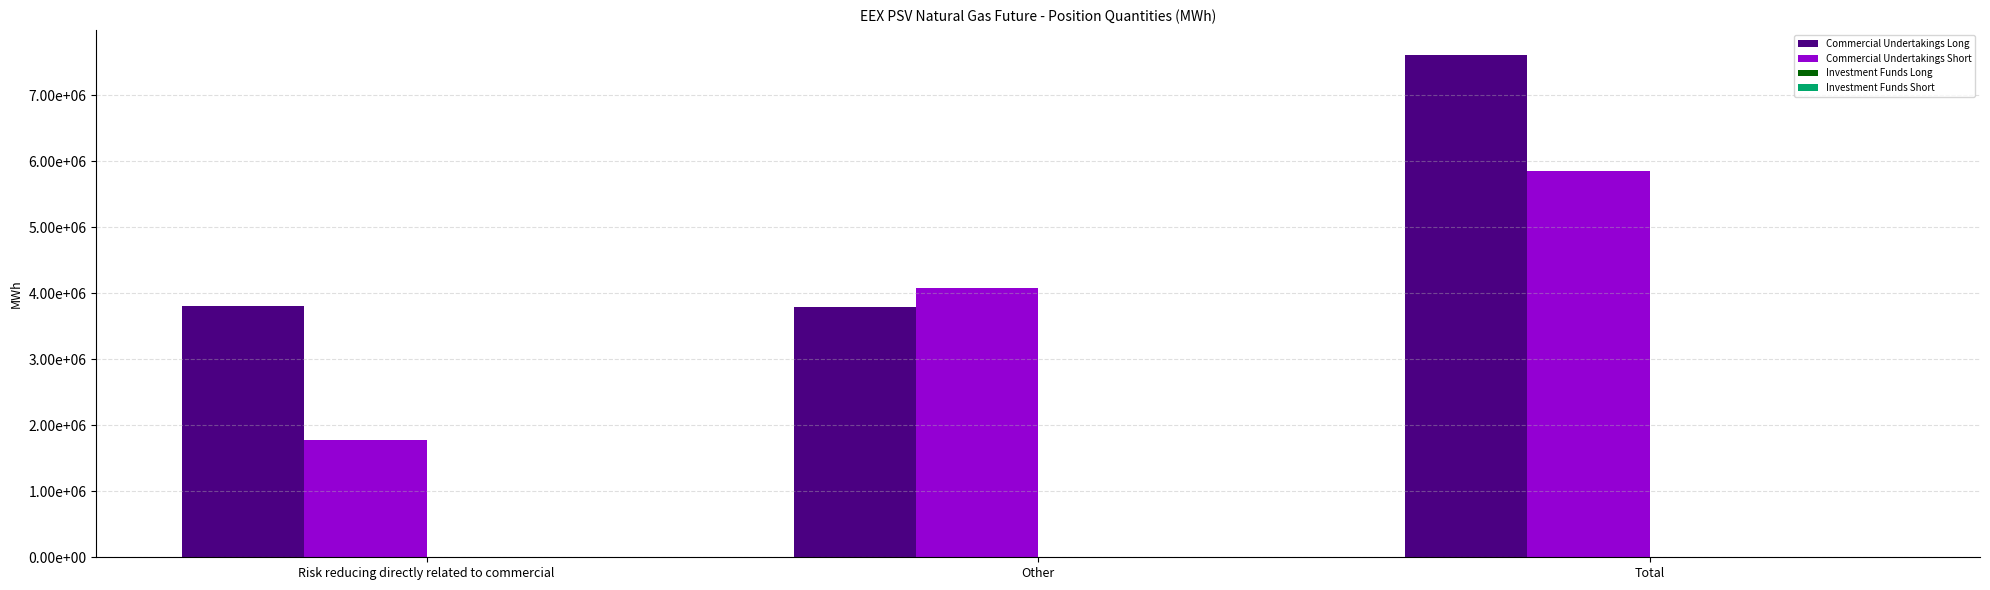

Does the chart contain stacked bars?

No